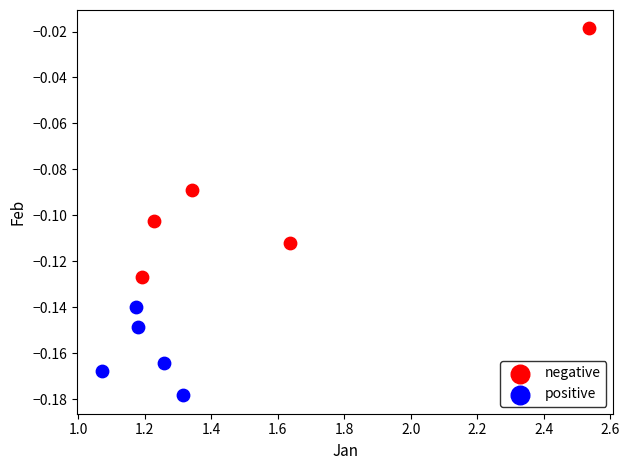

Which series has the widest spread of Y values?

negative